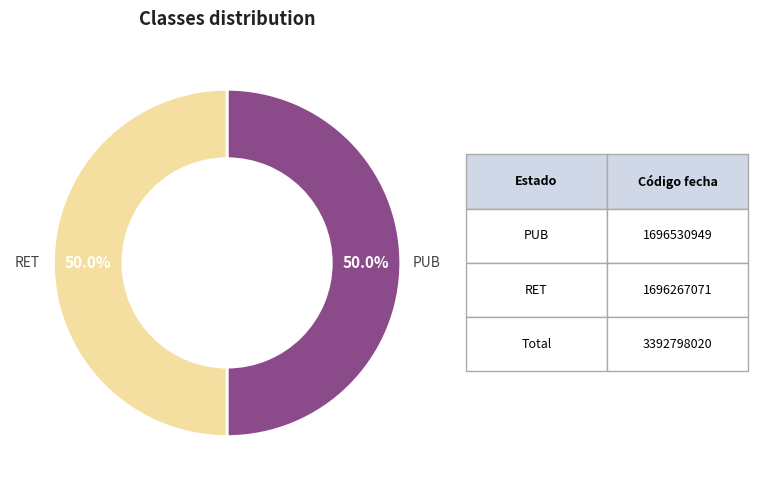

How many segments does this pie chart have?

2